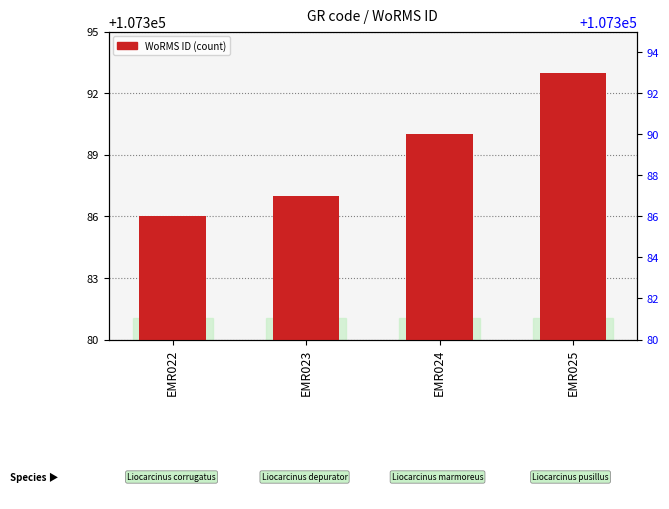

Count the values in the range 107387 to 107393.

3